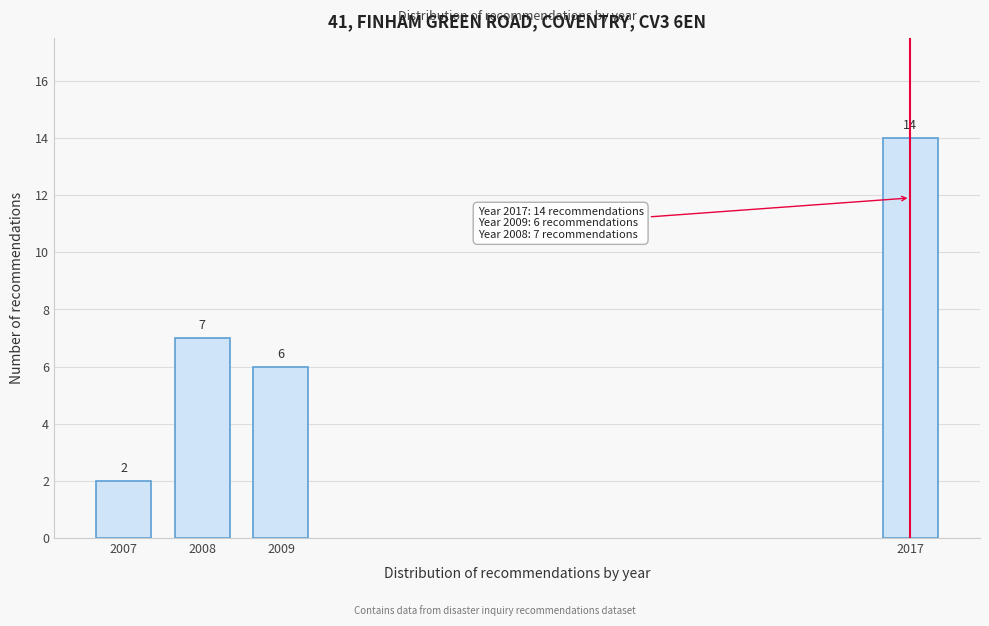

Reading left to right, what are all the values shown in this chart?

2	7	6	14